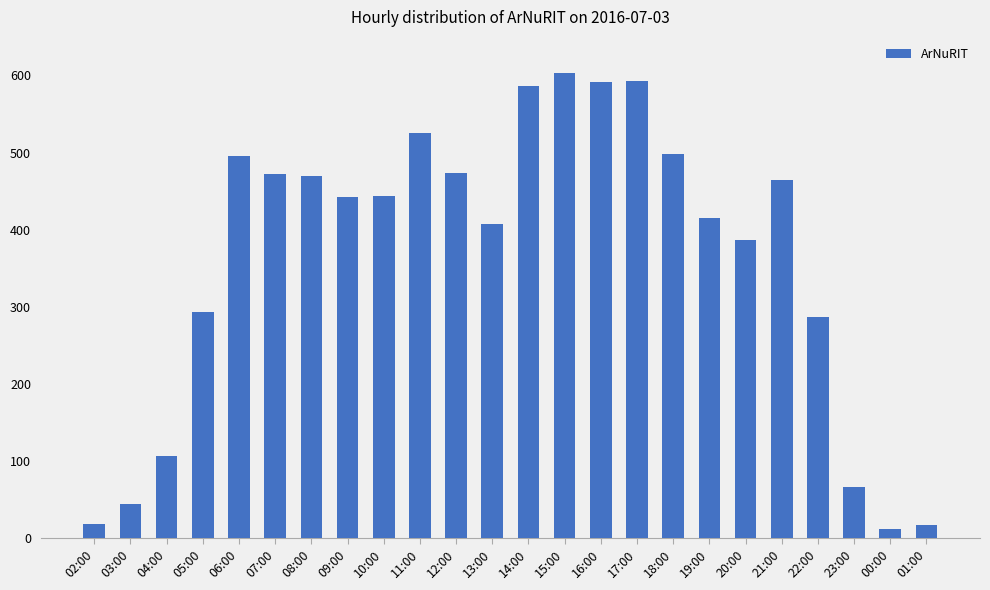

What is the change in value from 11:00 to 16:00?

+67